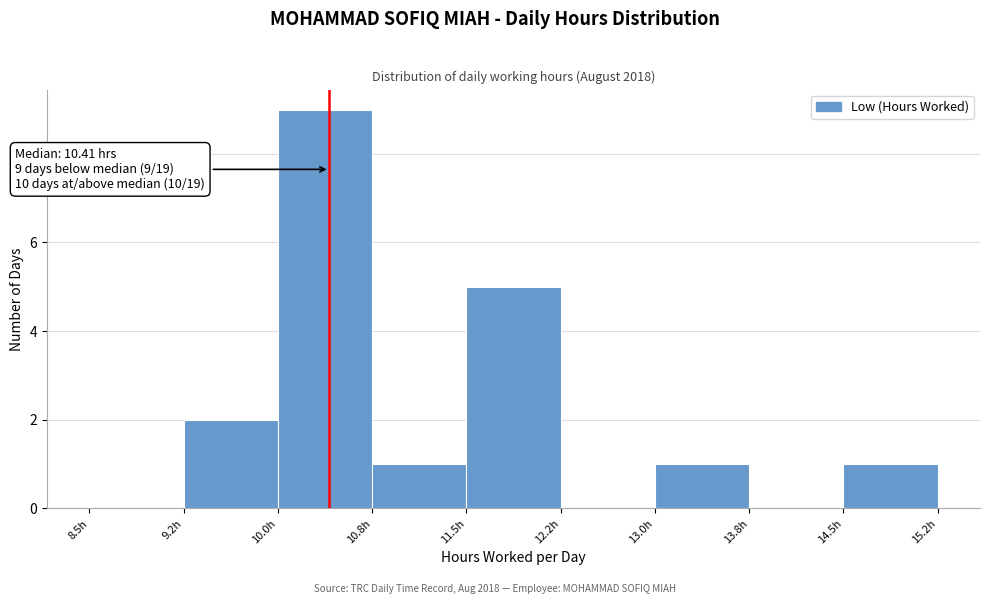

Which range on the x-axis has the tallest bar?

10.00 to 10.75